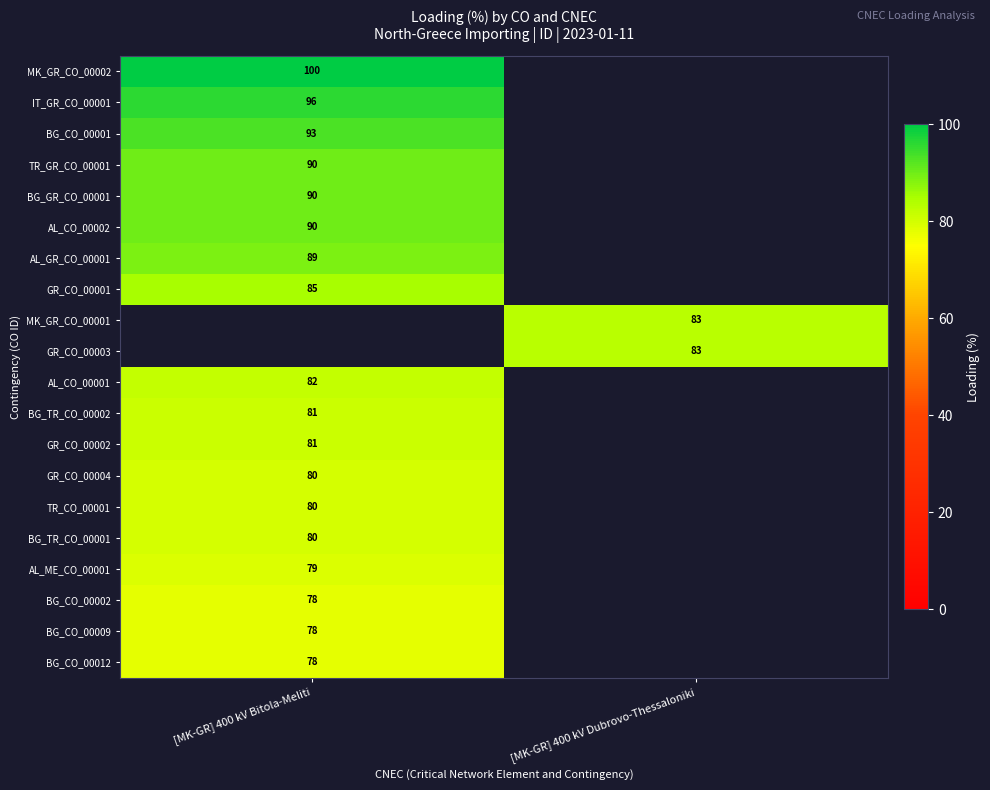

What is the spread (max minus min) of values at [MK-GR] 400 kV Bitola-Meliti?

22.0